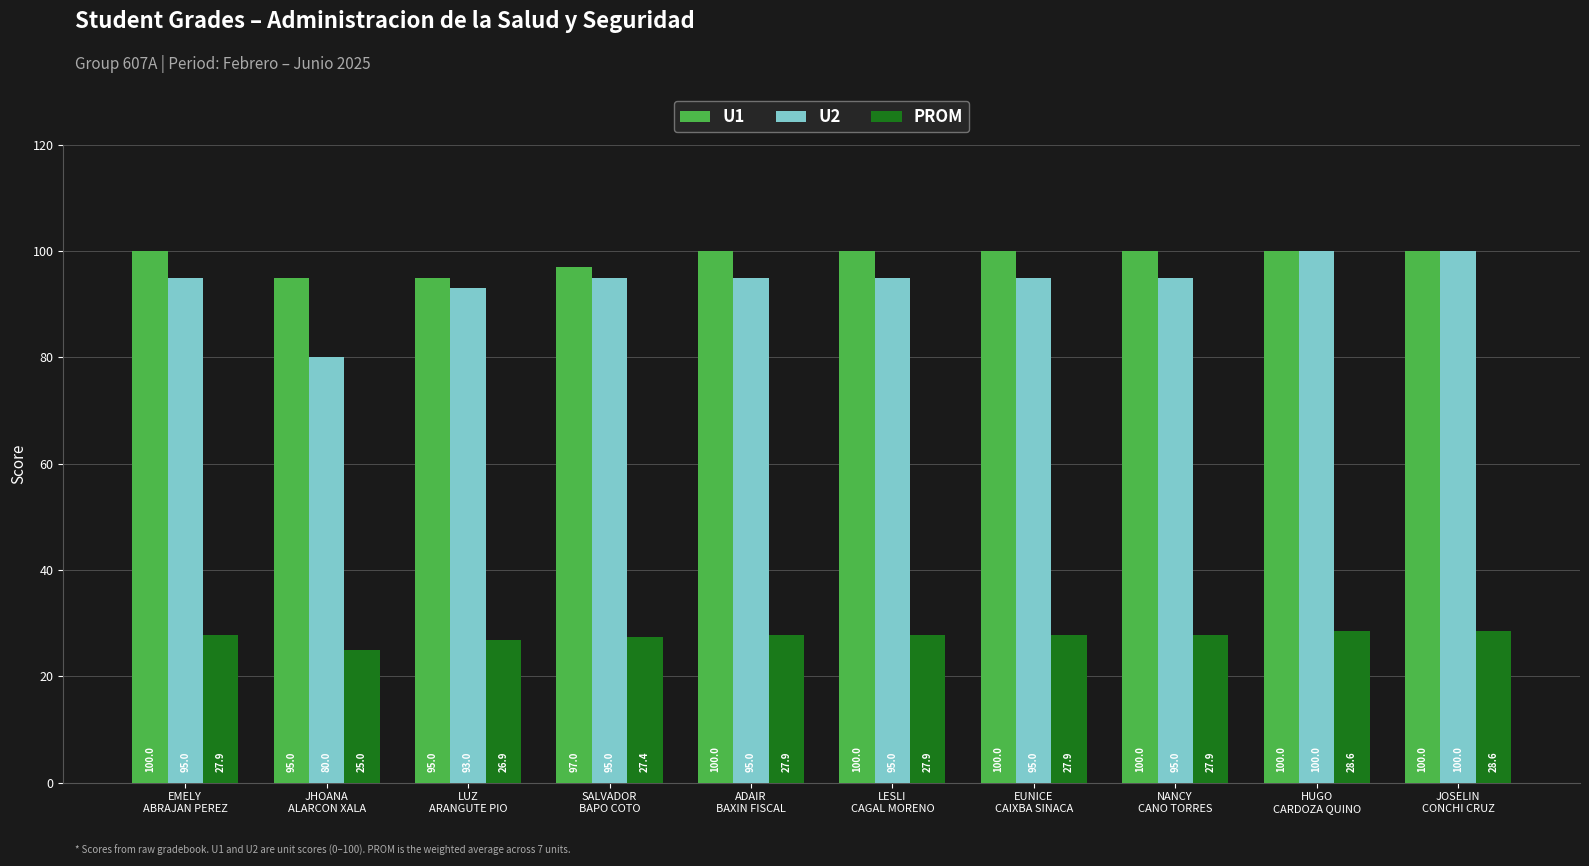

What is the difference between the maximum and minimum values in the U1 series?

5.0